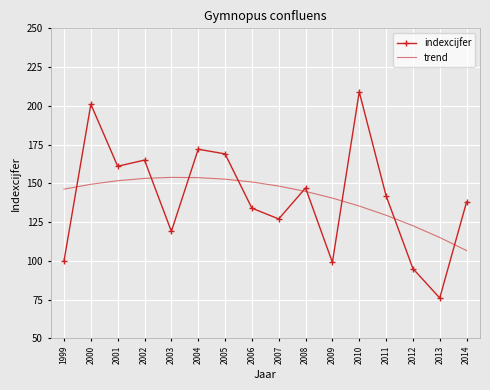

At which label does indexcijfer reach its minimum?

2013